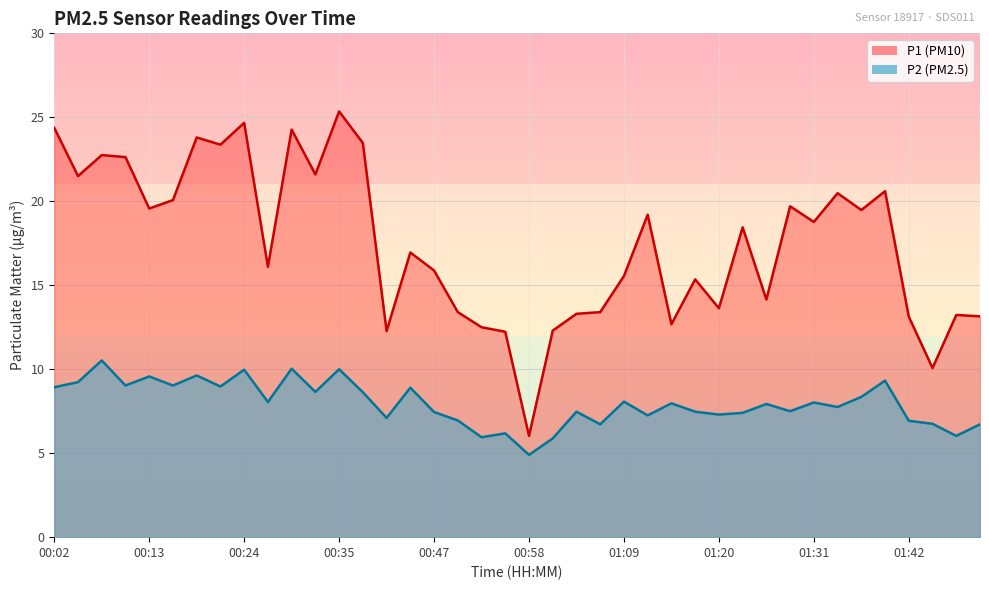

In P2, how many points are higher than both neighbors (excluding endpoints)?

14